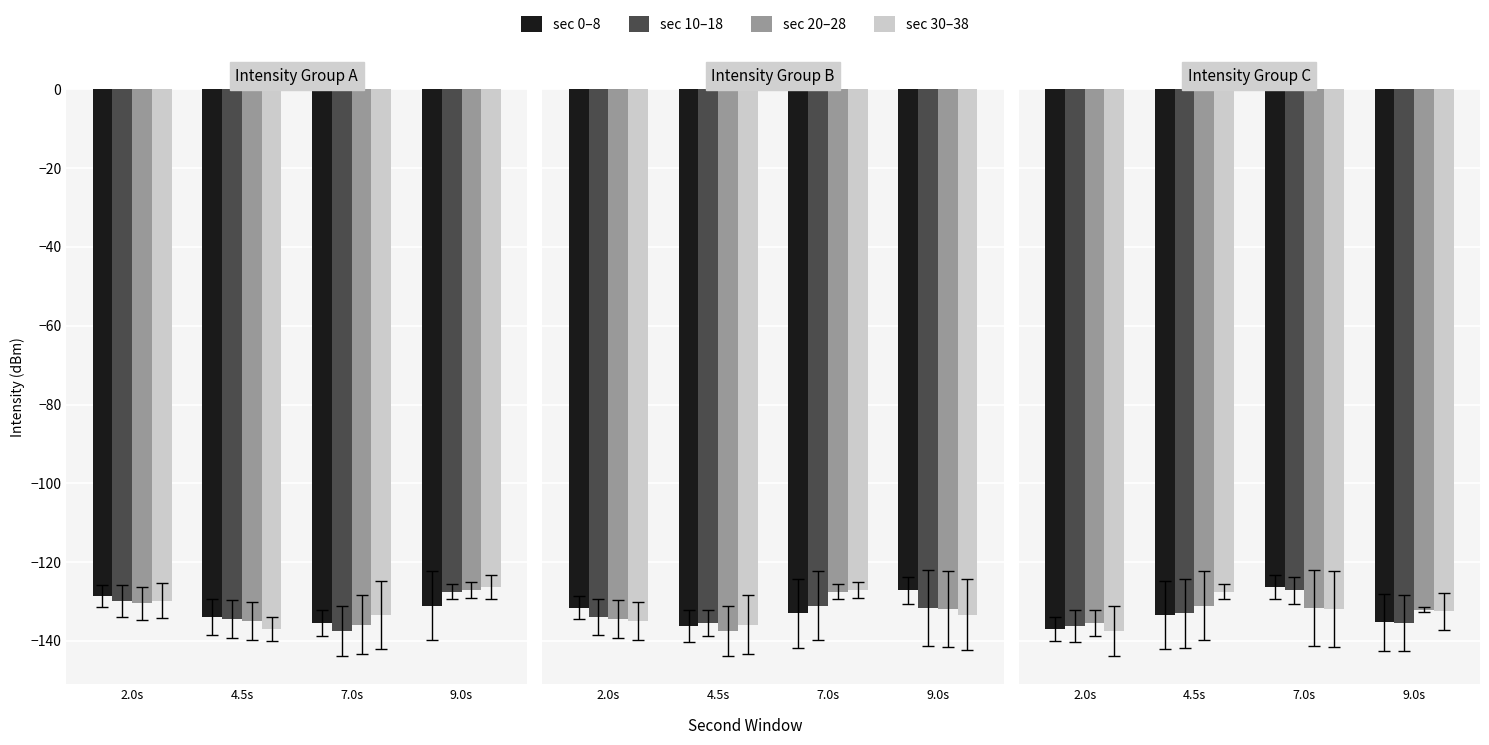

What is the label of the 3rd bar from the left?

7.0s